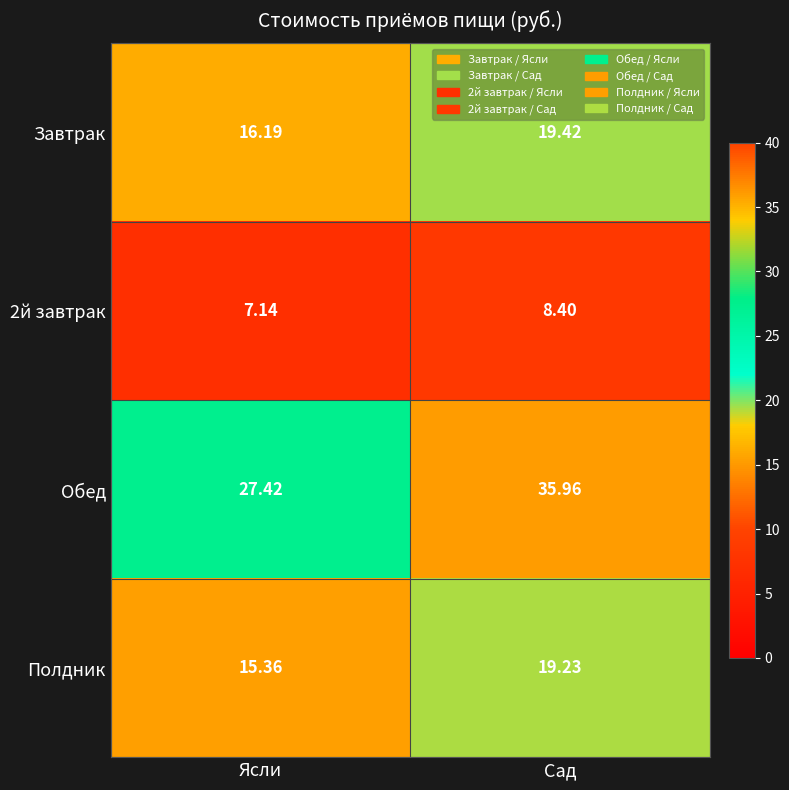

Between Ясли and Сад, which series saw the biggest shift?

Обед